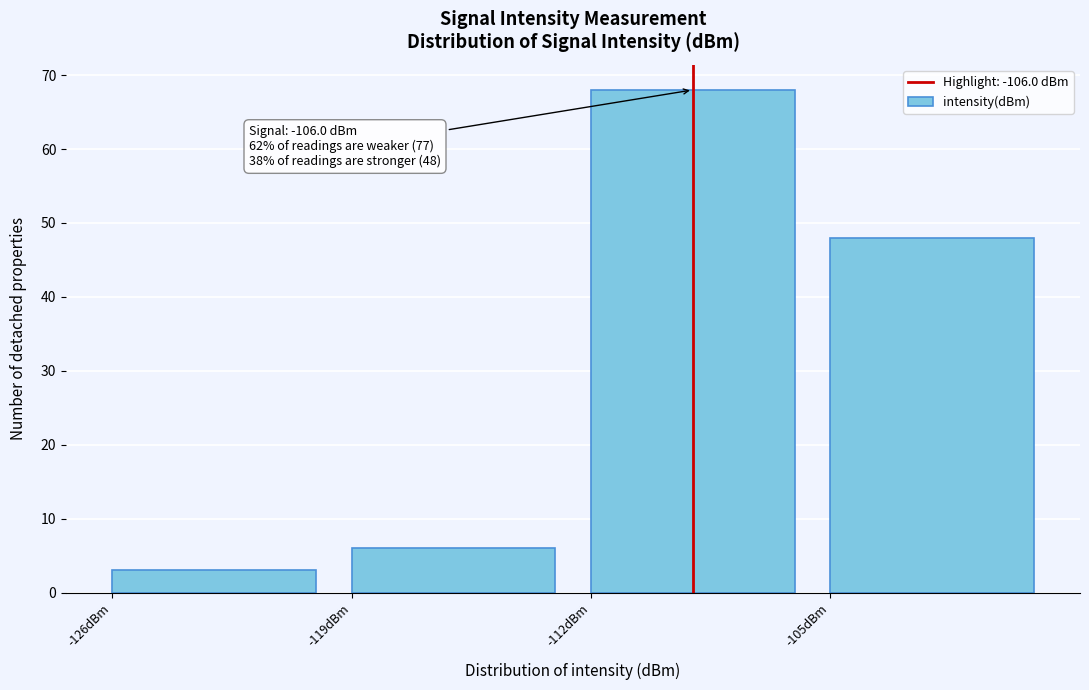

Which range on the x-axis has the tallest bar?

-112 to -105